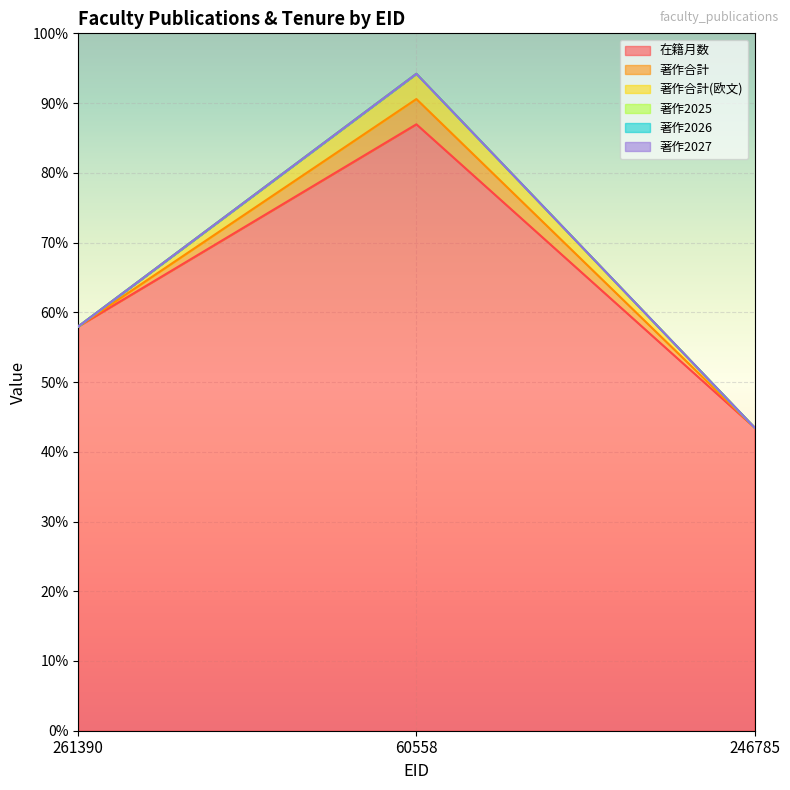

Between 261390 and 60558, which is larger?

60558